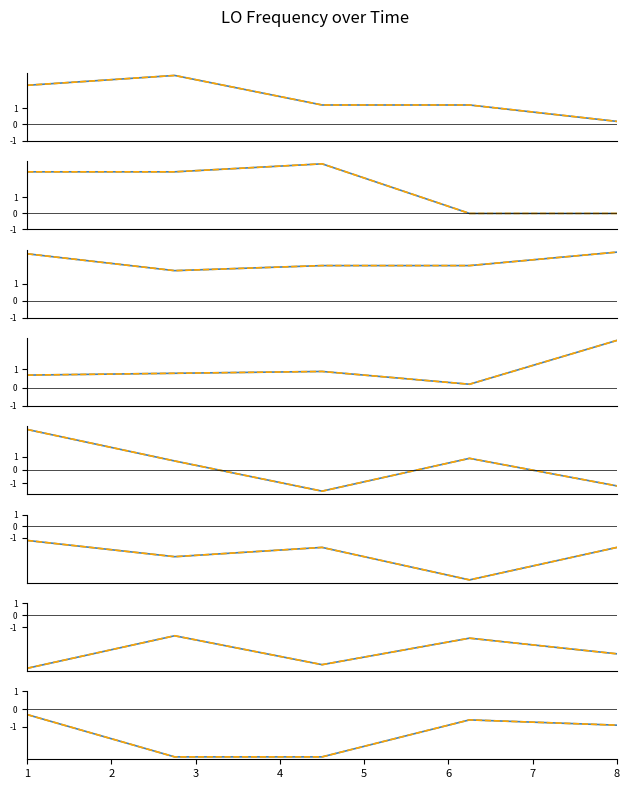

What is the sum of the LO_Freq_trend values at 2 and 1?

-3.0